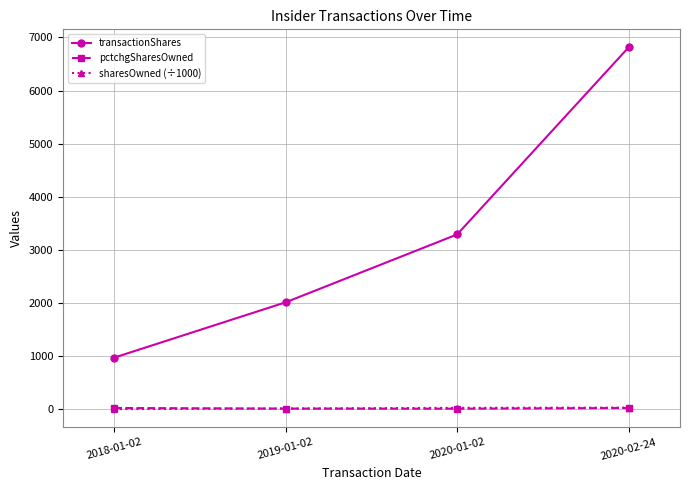

How many transactionShares values are between 2016 and 6813?

3